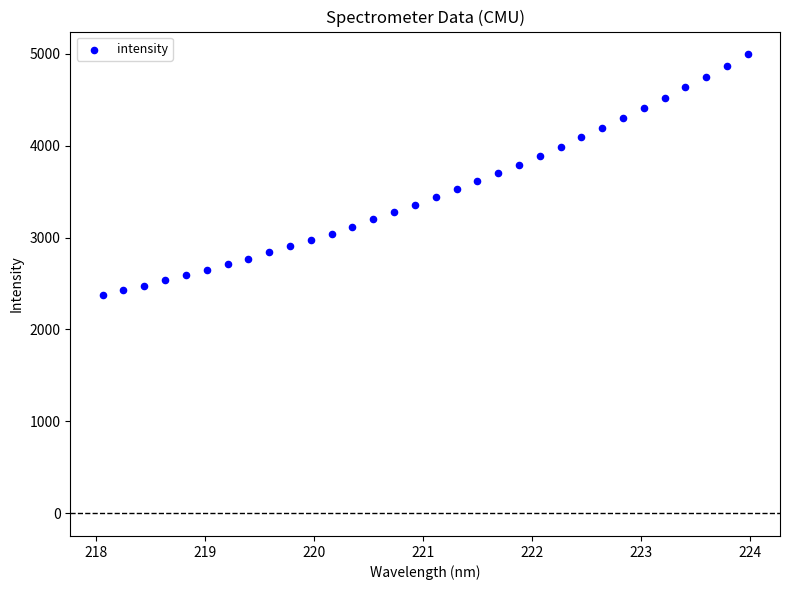

What is the range of X values (max minus min)?

5.9